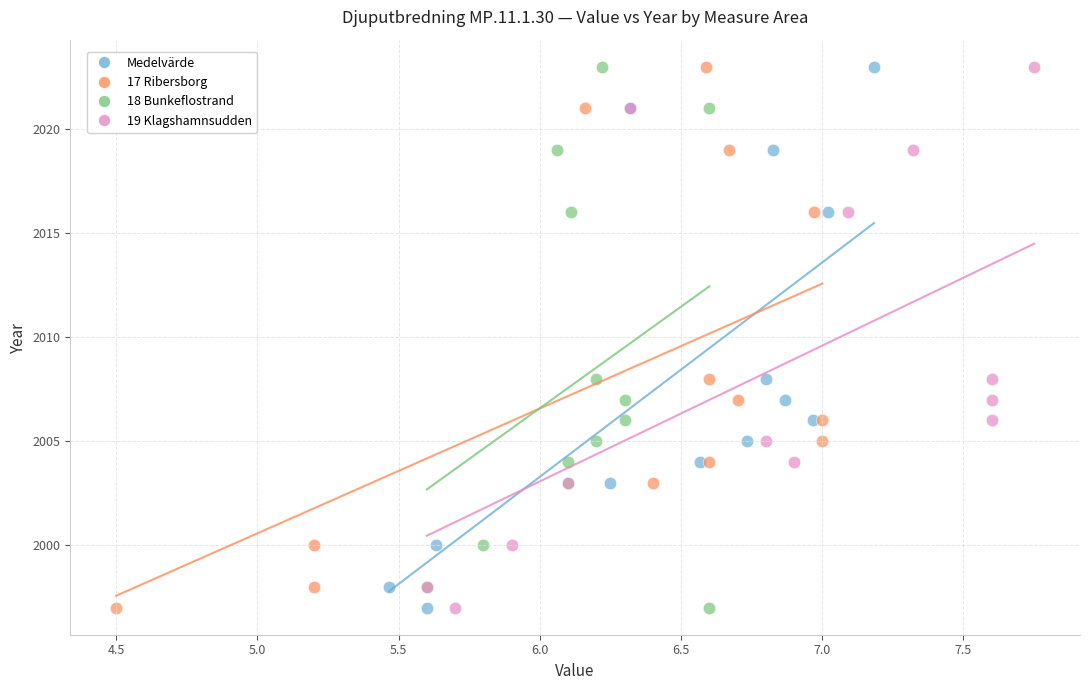

What are all the series names shown in the legend?

Medelvärde, 17 Ribersborg, 18 Bunkeflostrand, 19 Klagshamnsudden